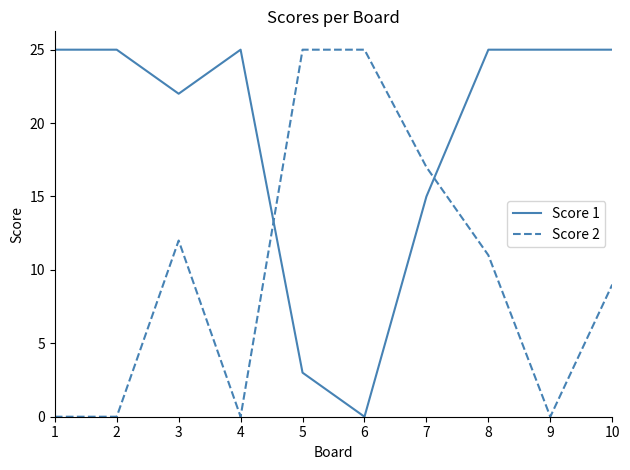

Which series has the largest total across all categories?

Score 1